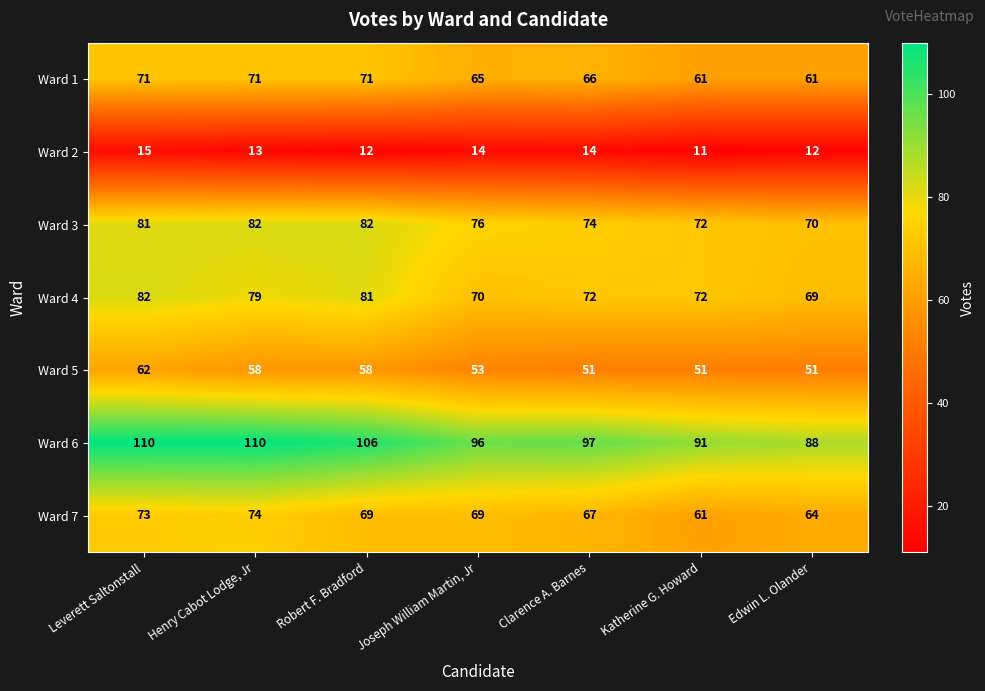

At which category does the chart reach its minimum across all series?

Katherine G. Howard